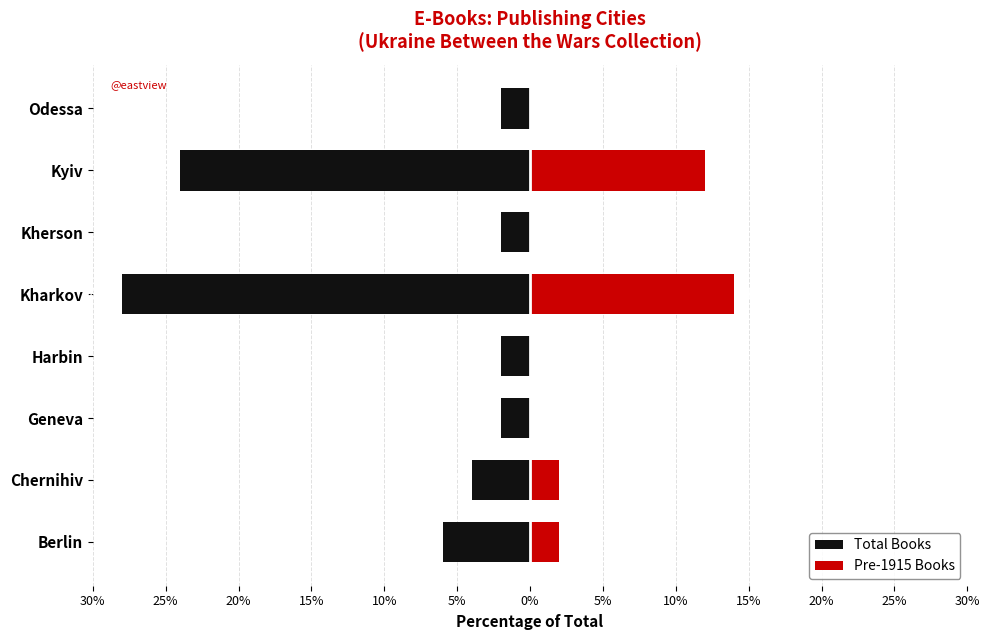

How many values in the Pre-1915 Books series exceed 2?

2